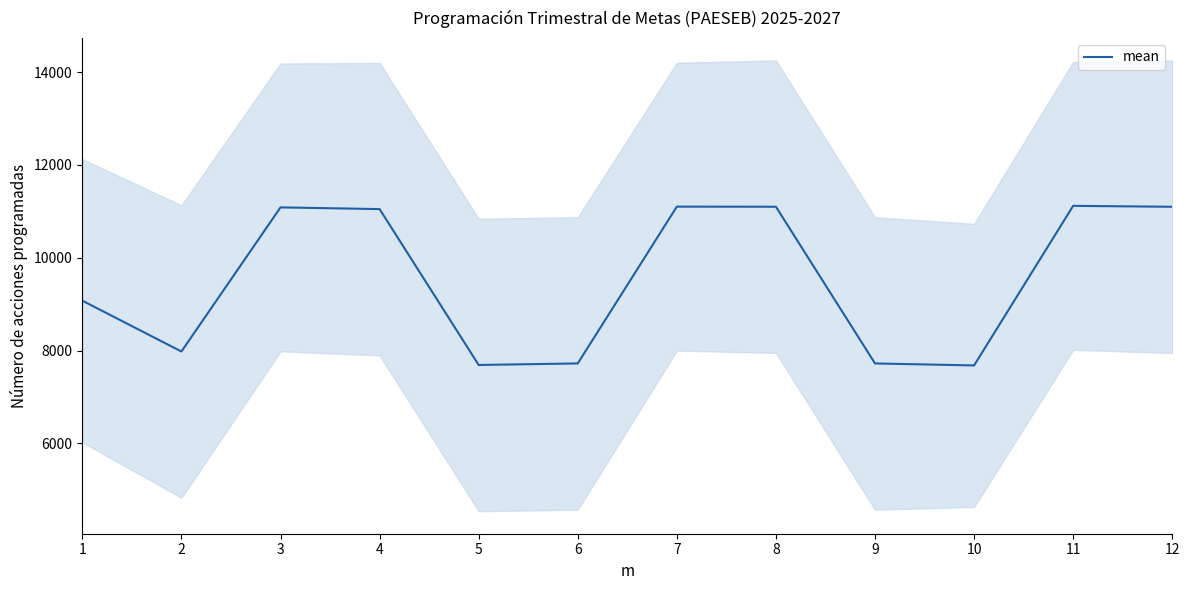

Rank the categories by value from lowest to highest.

10, 5, 6, 9, 2, 1, 4, 3, 12, 8, 7, 11